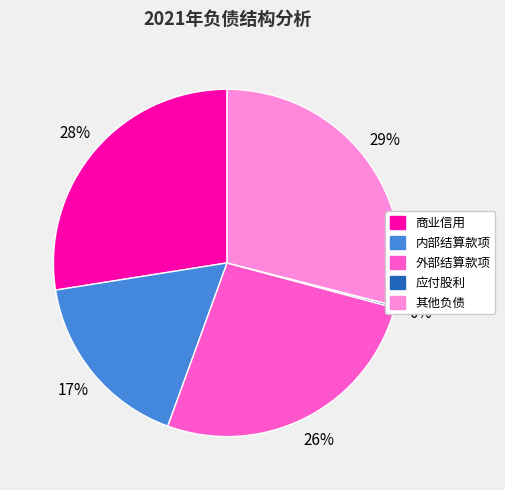

Is it true that 内部结算款项 is 5% of the pie?

False